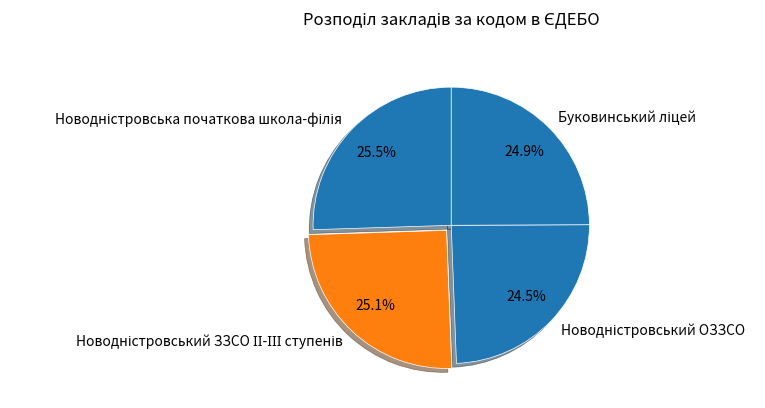

Is there any slice that represents more than half of the pie?

No